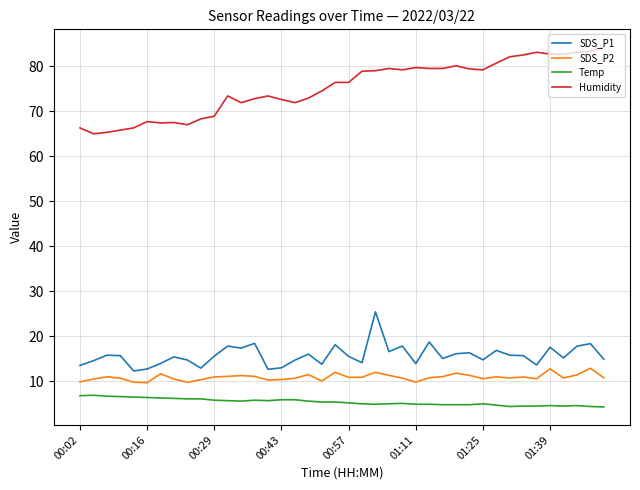

Which series has the widest spread of values?

Humidity